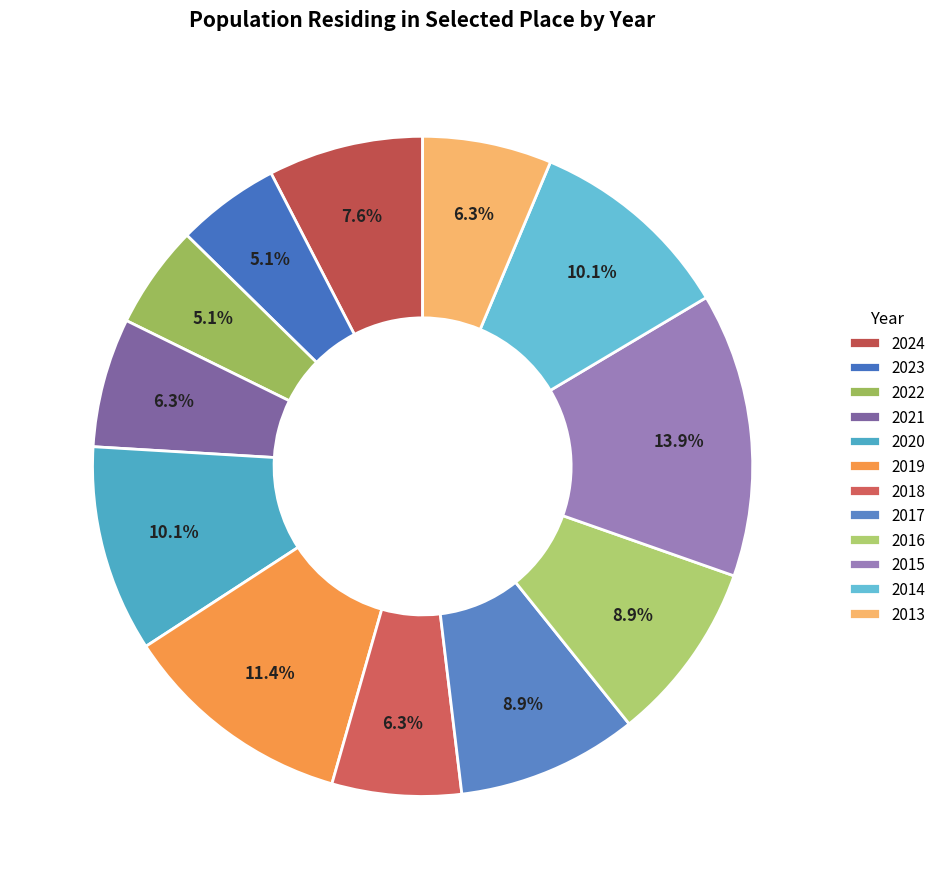

What portion of the pie excludes 2024?

92.4%